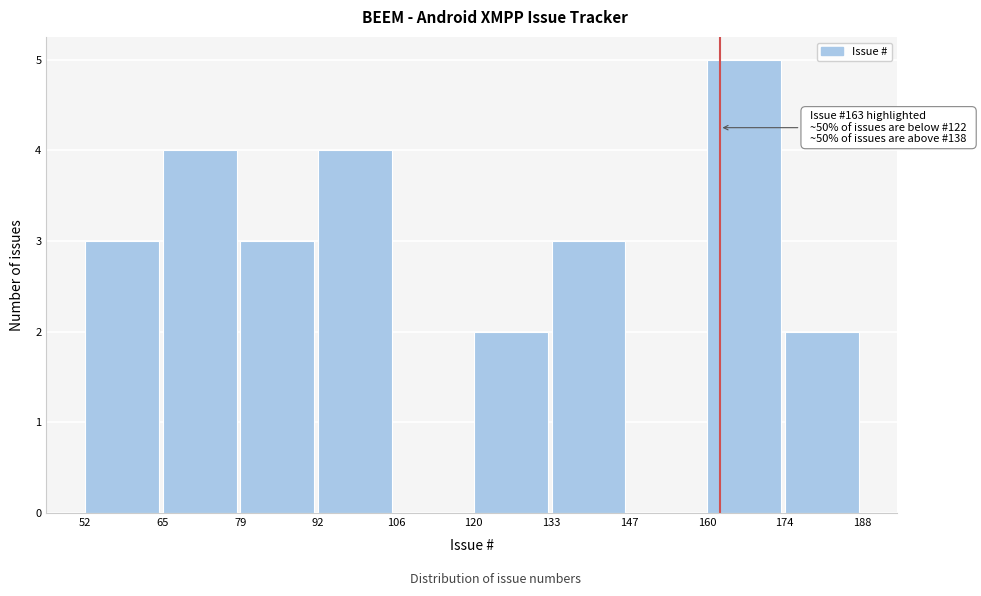

Which range on the x-axis has the tallest bar?

160 to 174